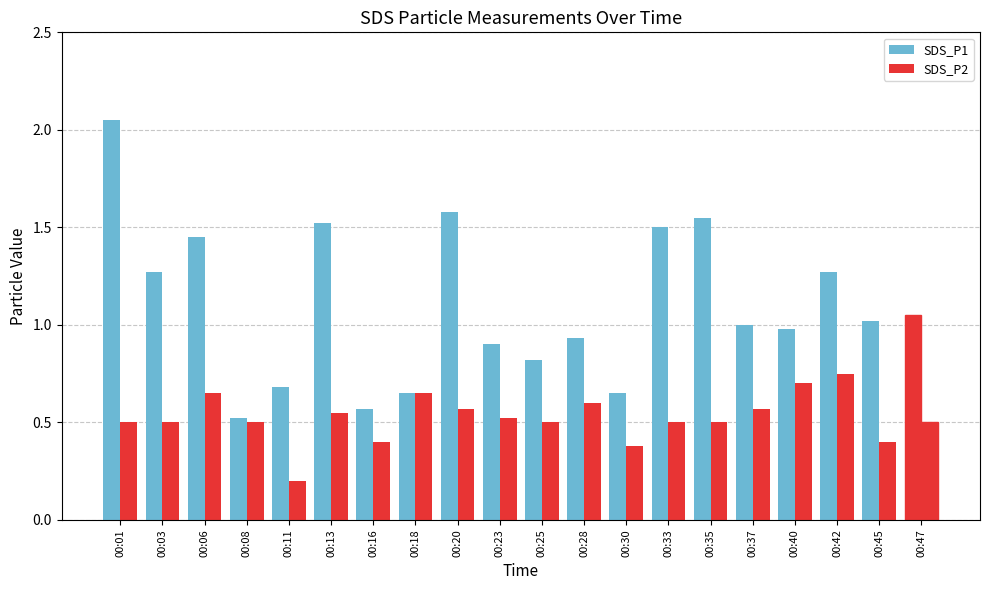

Rank the categories by SDS_P1 value from lowest to highest.

00:08, 00:16, 00:18, 00:30, 00:11, 00:25, 00:23, 00:28, 00:40, 00:37, 00:45, 00:47, 00:03, 00:42, 00:06, 00:33, 00:13, 00:35, 00:20, 00:01